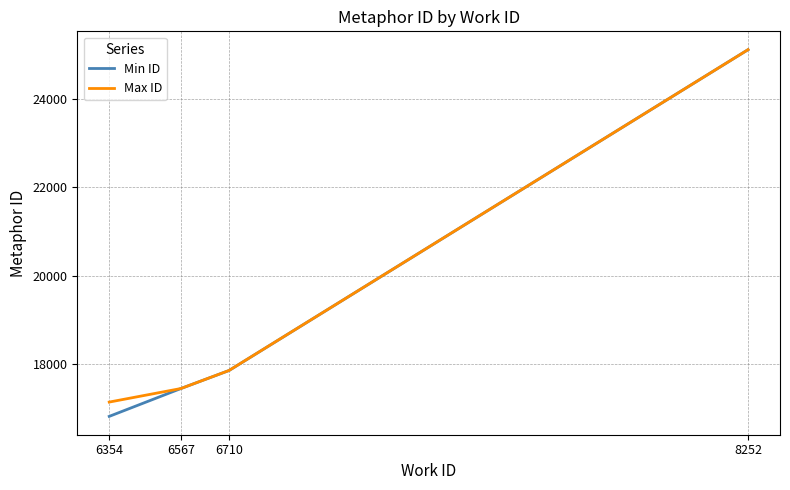

Reading left to right, extract all data points from this chart.

Min ID: 6354=16815	6567=17446	6710=17854	8252=25121
Max ID: 6354=17139	6567=17446	6710=17855	8252=25121